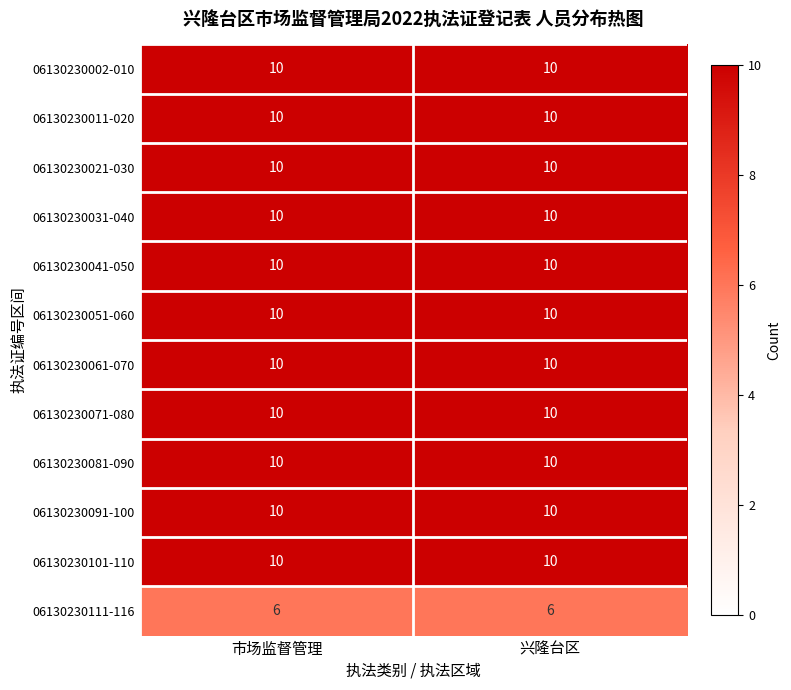

What is the approximate value of 06130230011-020 at 兴隆台区?

10